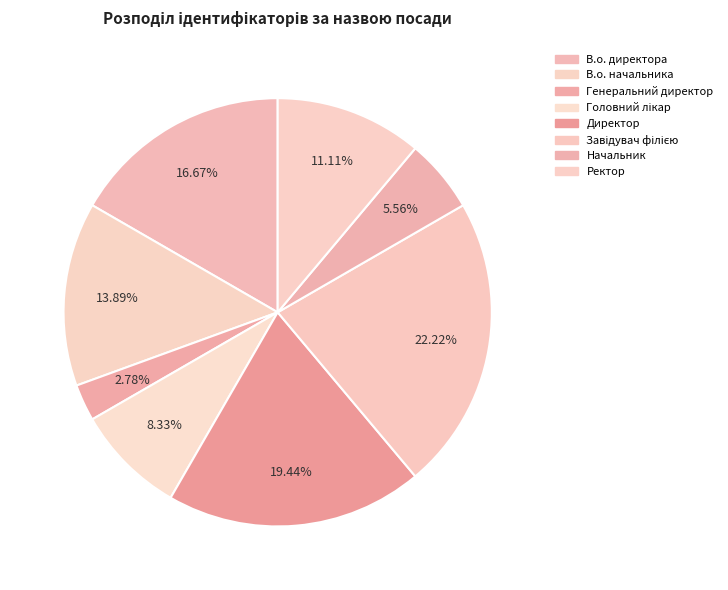

Approximately how many times larger is the value at В.о. директора compared to Головний лікар?

2.0